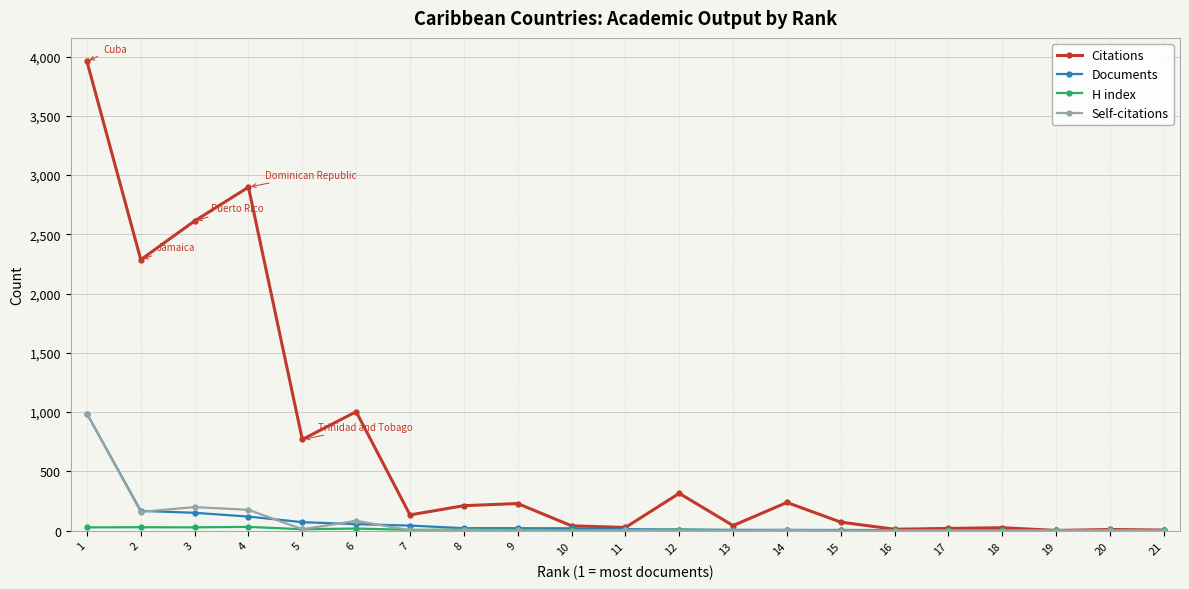

Is the value of Citations at 4 greater than the value of Self-citations at 16?

Yes